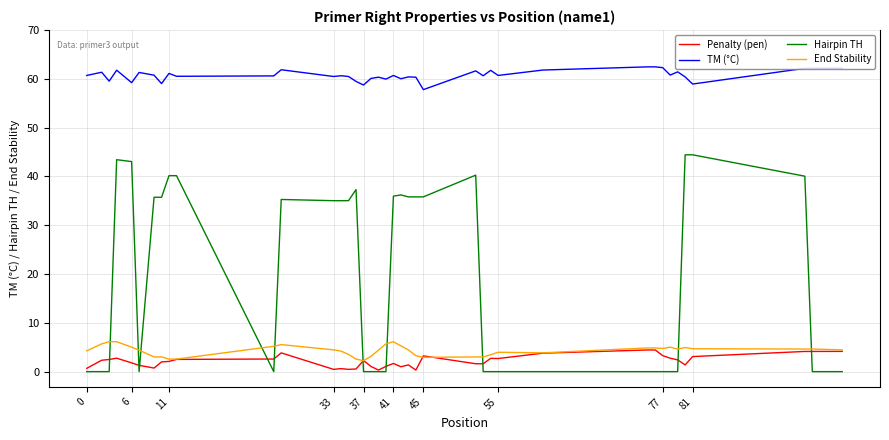

Which series has the largest total across all categories?

TM (°C)